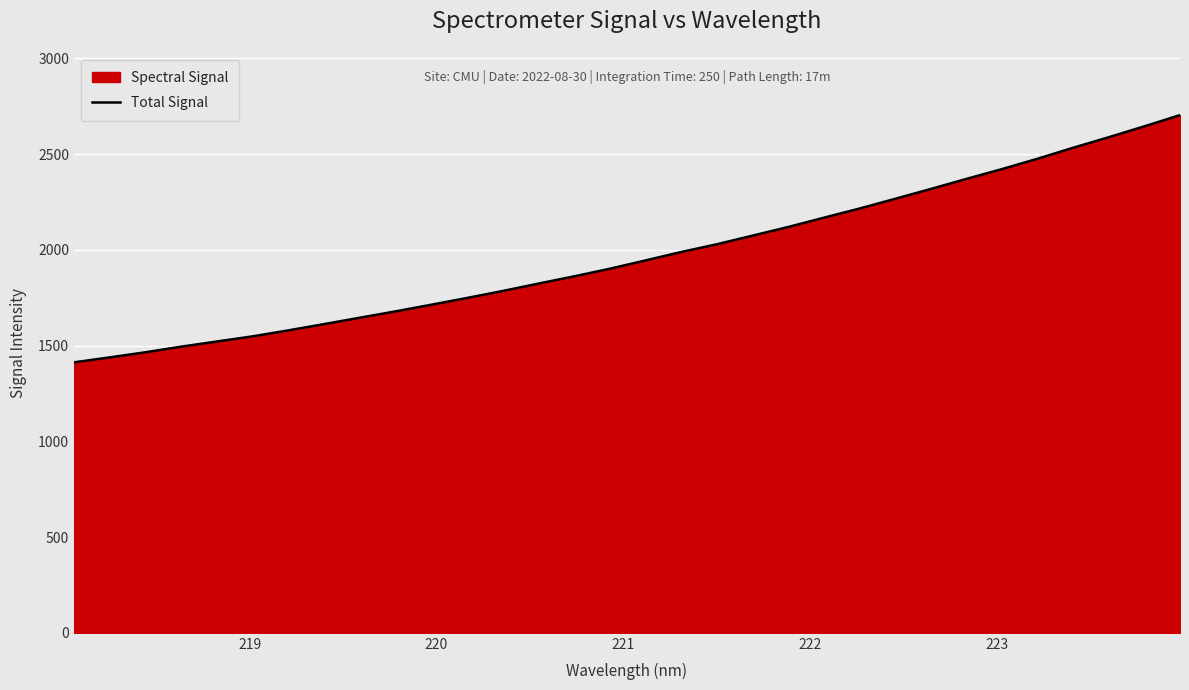

What is the difference between the maximum and minimum values?

1291.1